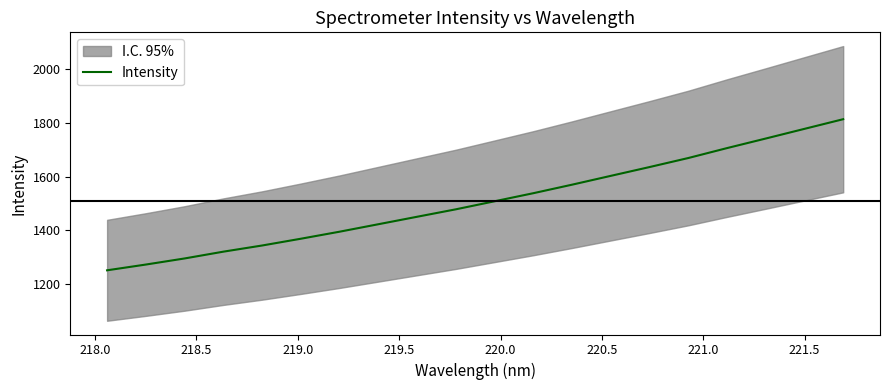

What is the difference between the maximum and minimum values?

562.1